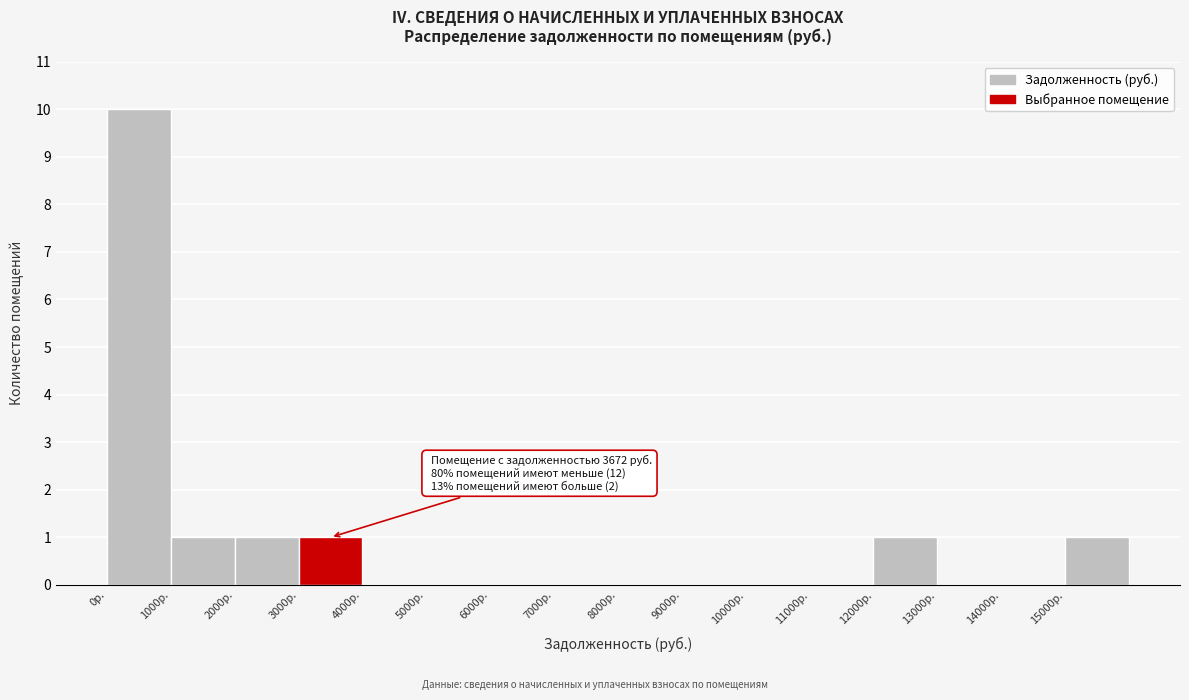

Which range on the x-axis has the tallest bar?

0 to 1000